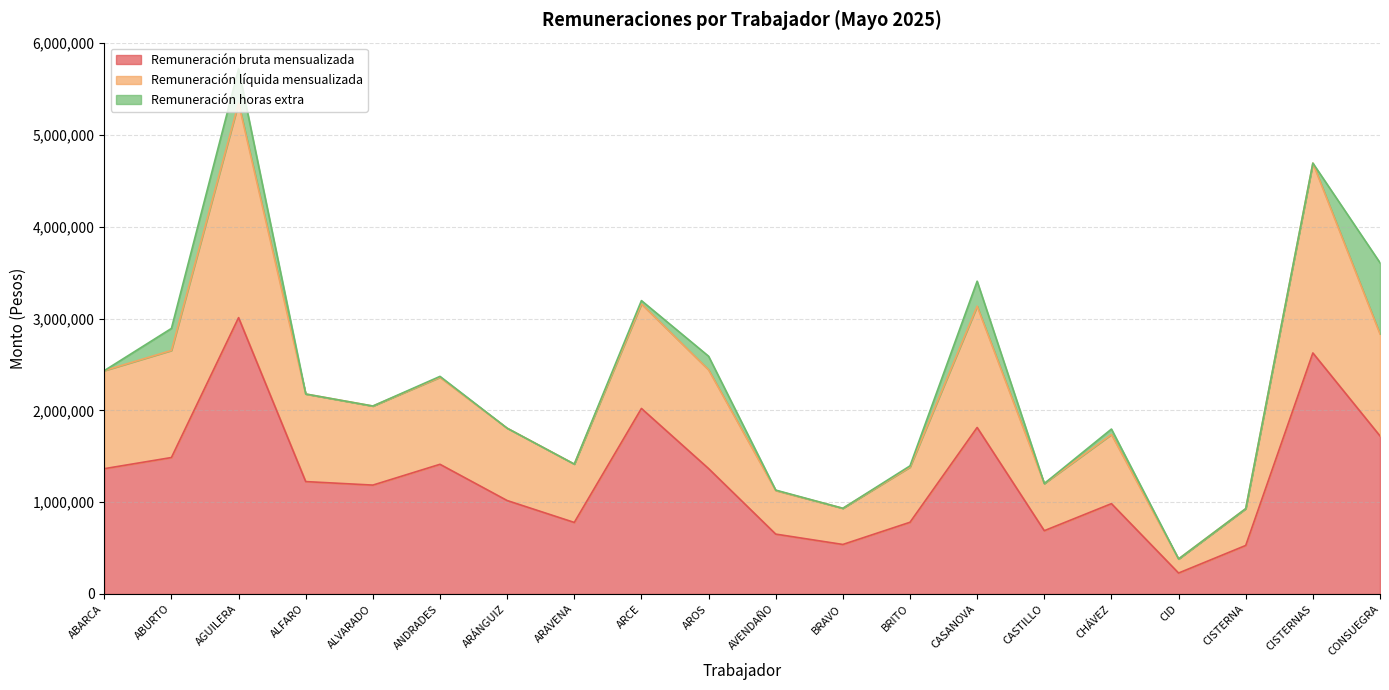

Does the chart have visible grid lines?

Yes